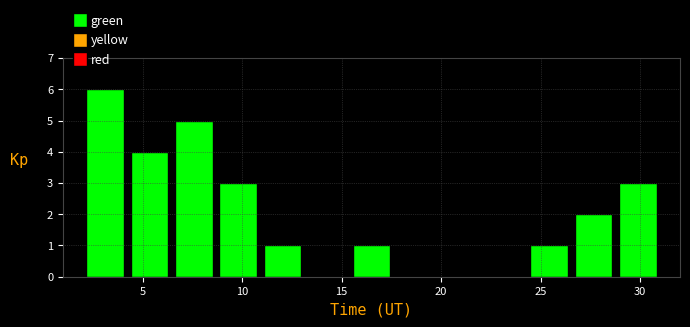

What is the height of the bar covering 29.0 to 31.0 on the x-axis? Neither the bar edges nor the heights are printed on the chart, so give them approximately, as read against the axes.

3